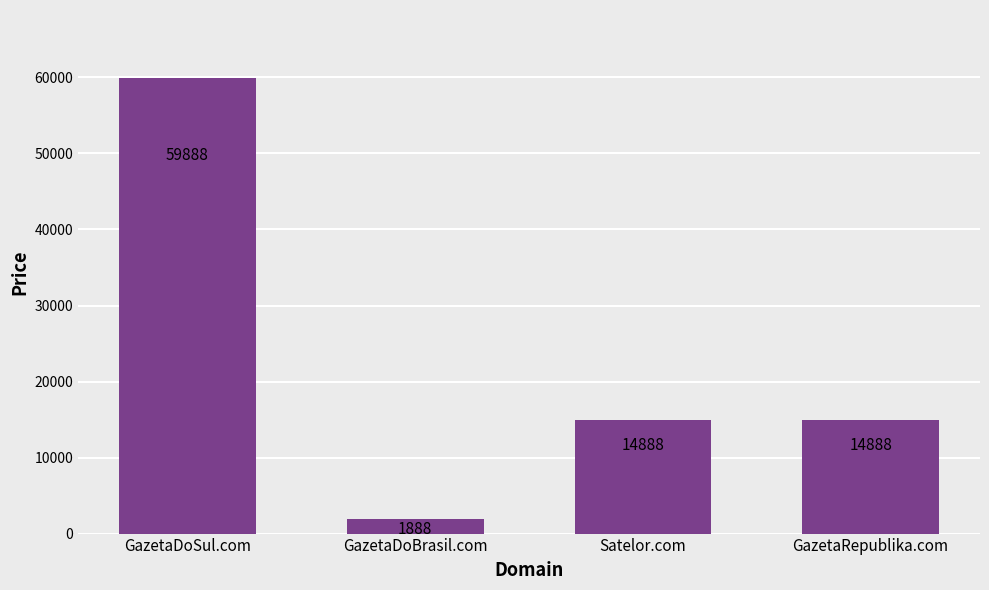

Reading left to right, list all the values displayed in this chart.

GazetaDoSul.com=59888	GazetaDoBrasil.com=1888	Satelor.com=14888	GazetaRepublika.com=14888